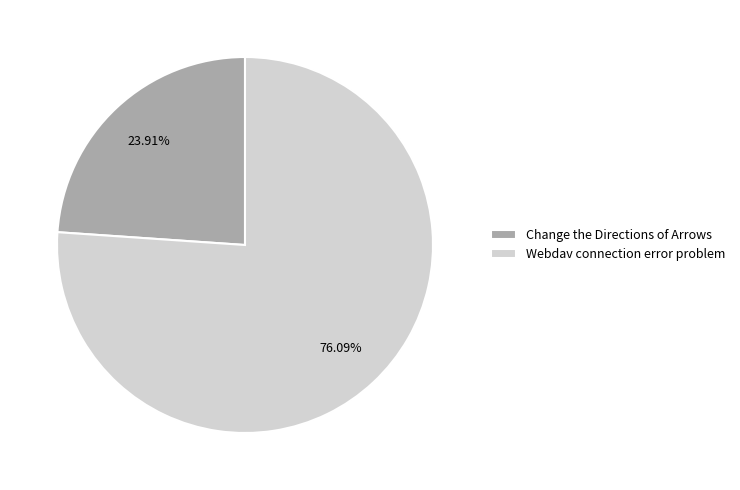

To the nearest percent, what is the difference between the Change the Directions of Arrows and Webdav connection error problem slice percentages?

52%